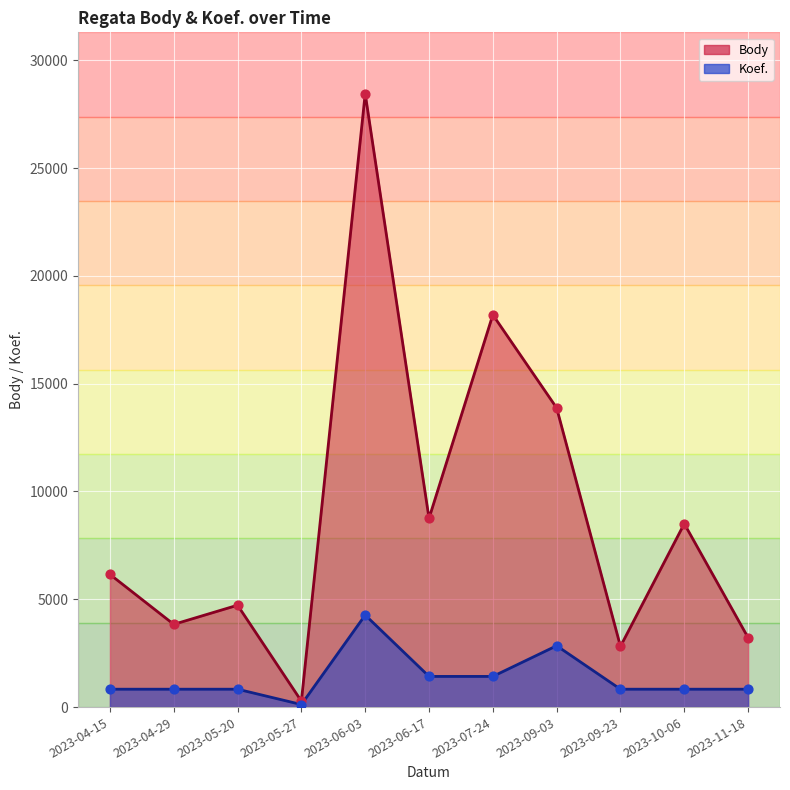

Which series has the largest Y range (max minus min)?

Body